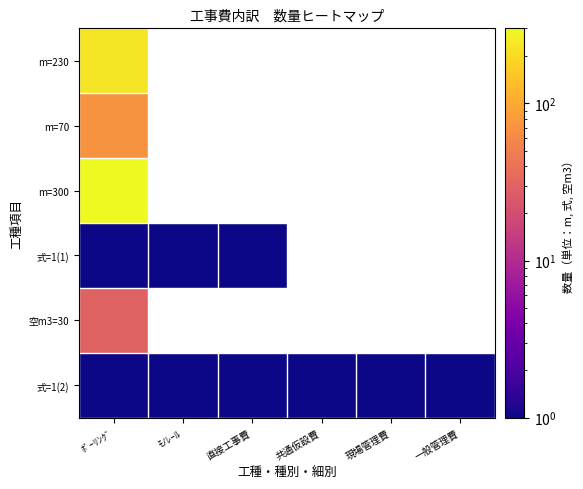

At how many categories does at least one series exceed 180?

1